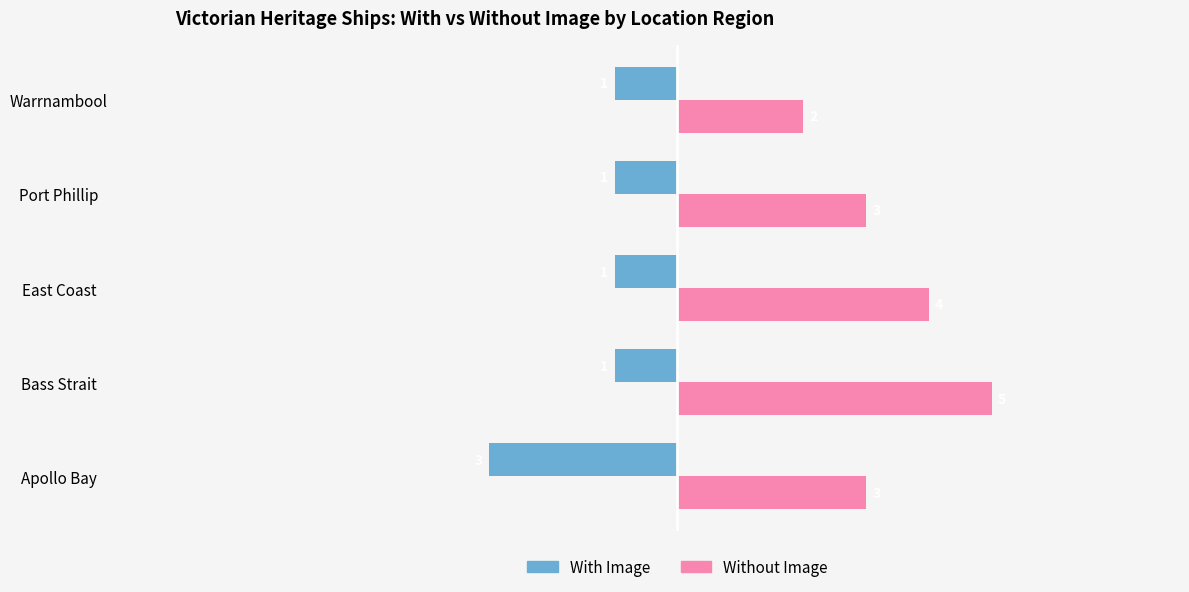

At how many categories does at least one series exceed 0?

5